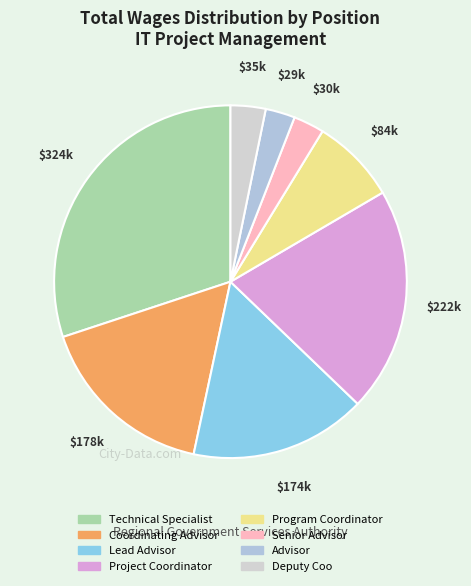

Count the number of slices in the pie.

8